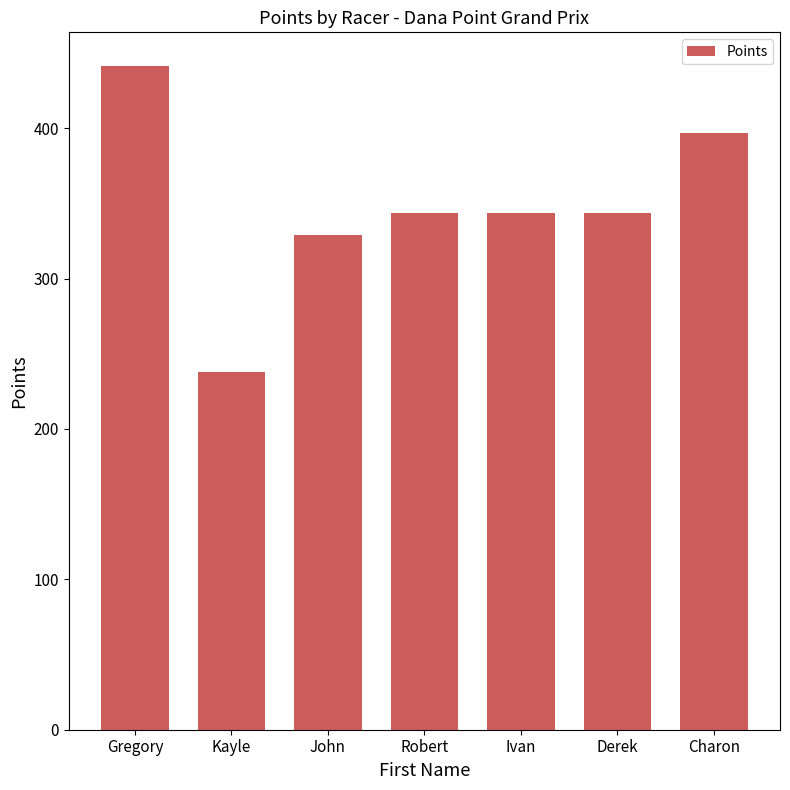

What is the maximum value shown in the chart?

441.7